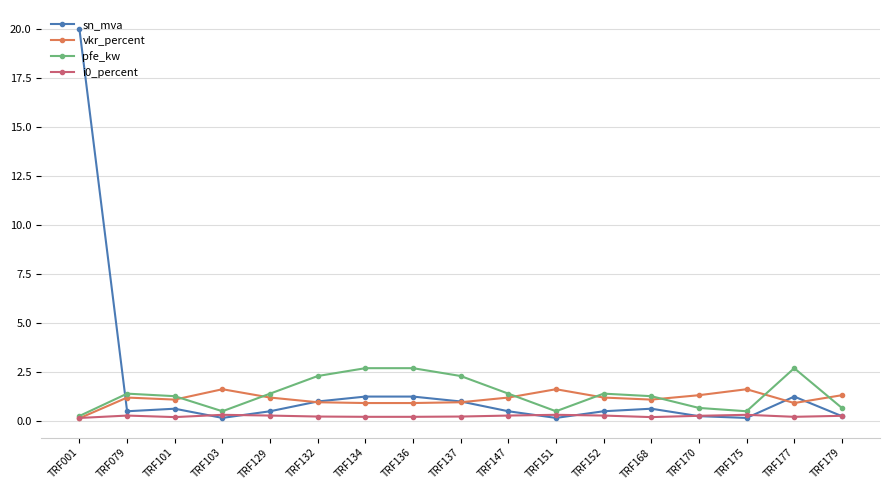

At which category is the sum across all series the highest?

TRF001